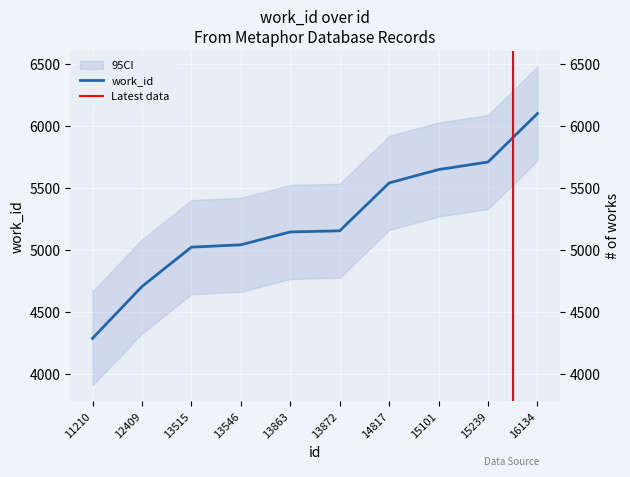

Which label corresponds to the largest value in the chart?

16134